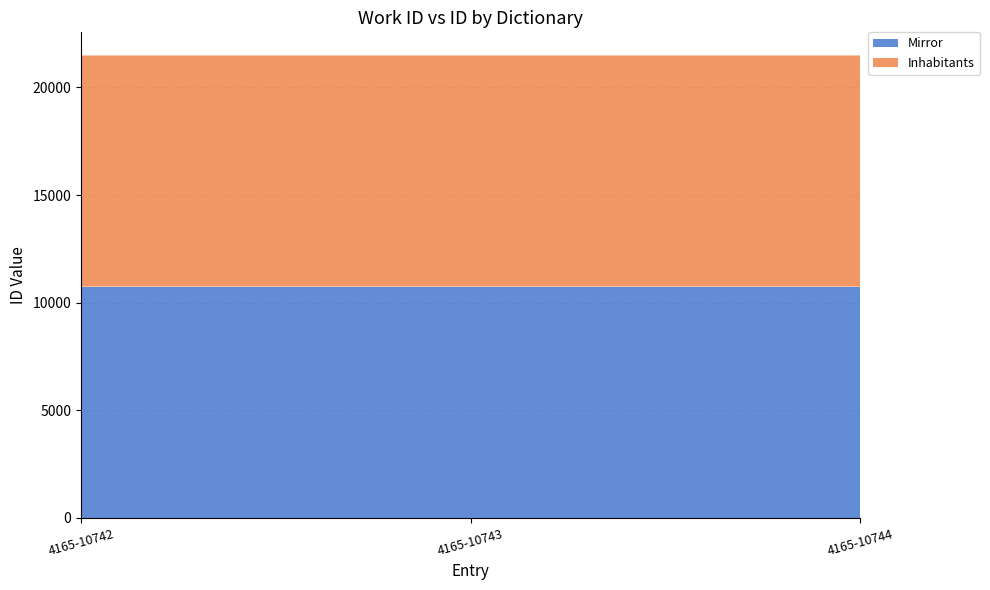

Reading right to left, extract all data points from this chart.

Mirror: 4165-10744=10742	4165-10743=10742	4165-10742=10742
Inhabitants: 4165-10744=10744	4165-10743=10744	4165-10742=10743